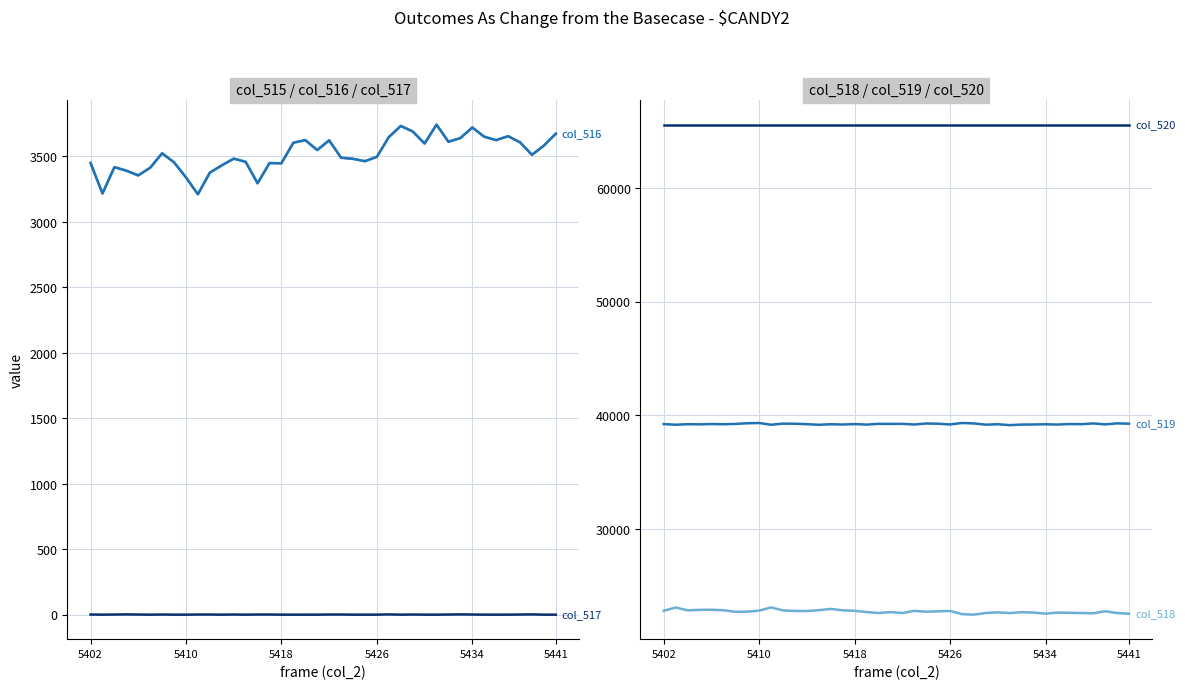

At which category is the sum across all series the highest?

29